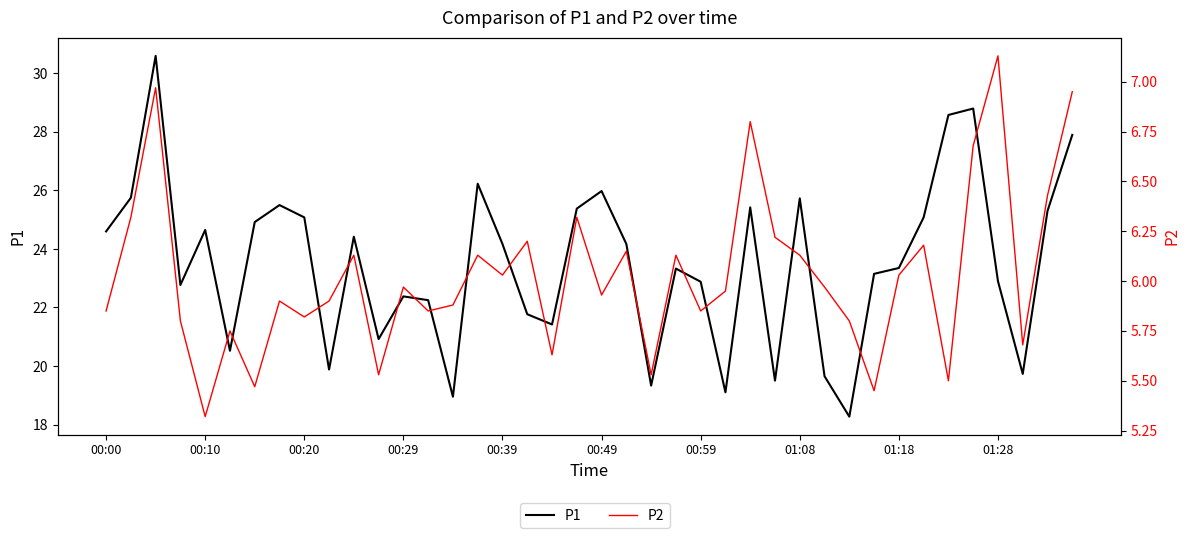

What are all the series names shown in the legend?

P1, P2